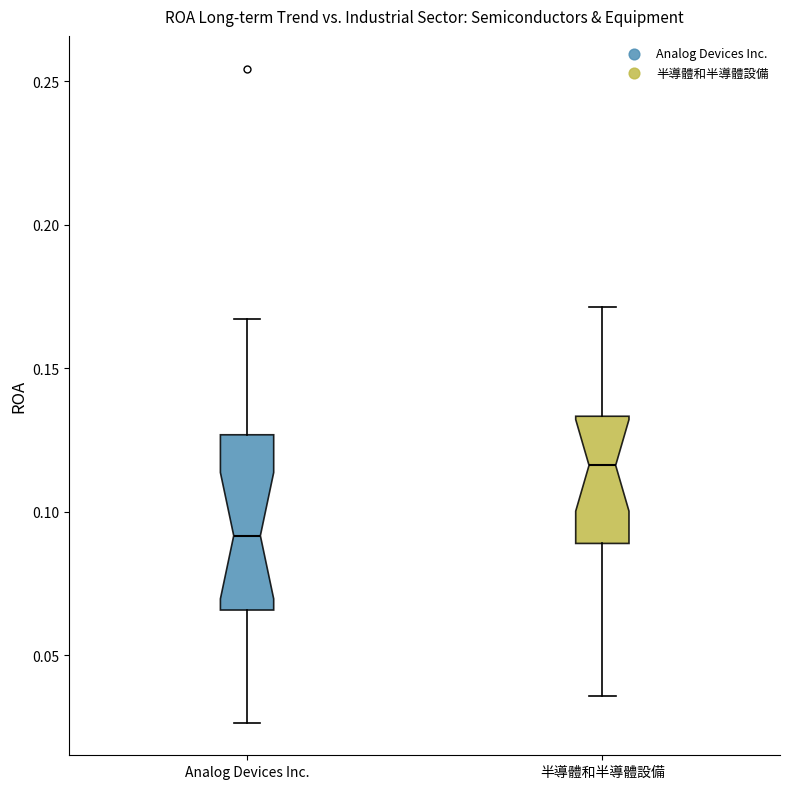

Which box's median line is the lowest?

Analog Devices Inc.